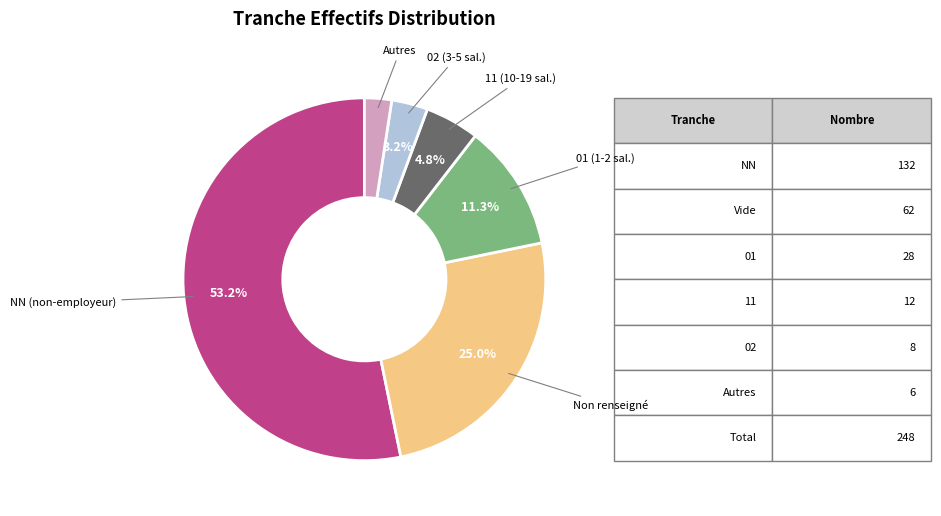

Does any single category account for the majority?

Yes